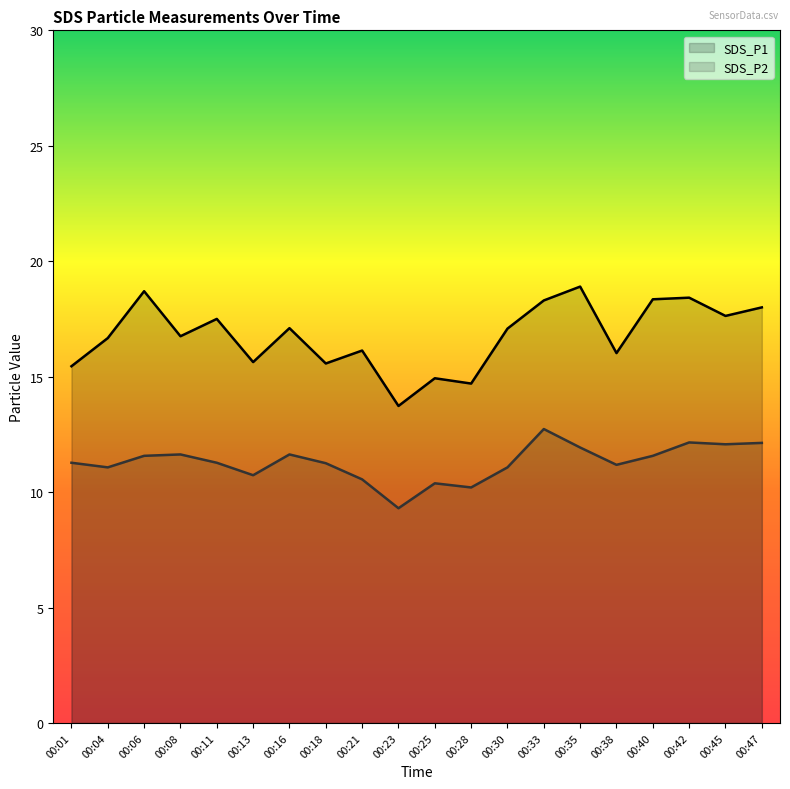

True or false: SDS_P2 and SDS_P1 intersect in this chart.

False